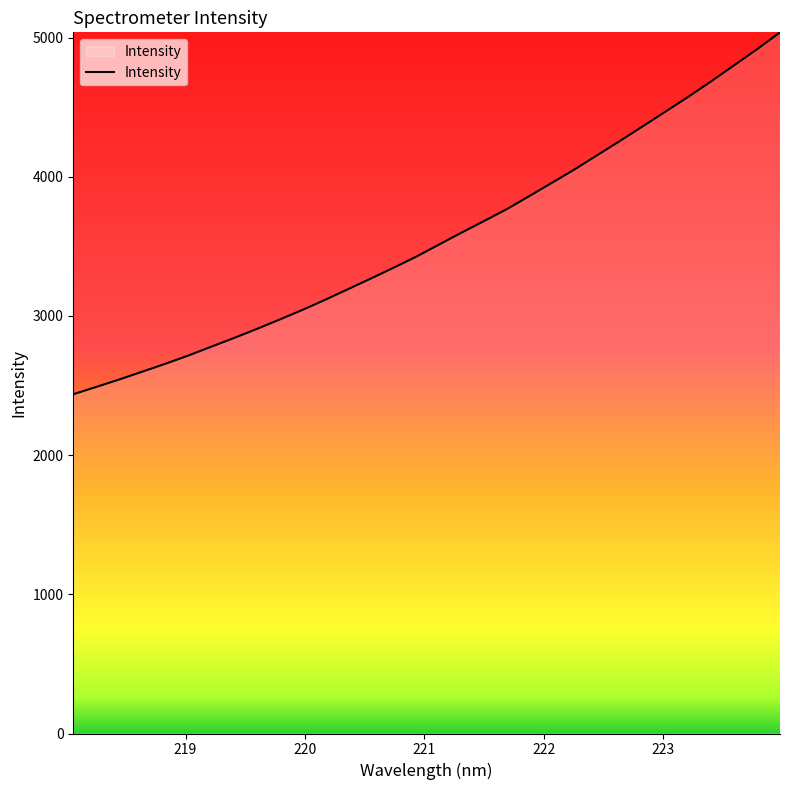

What is the minimum value shown in the chart?

2437.3